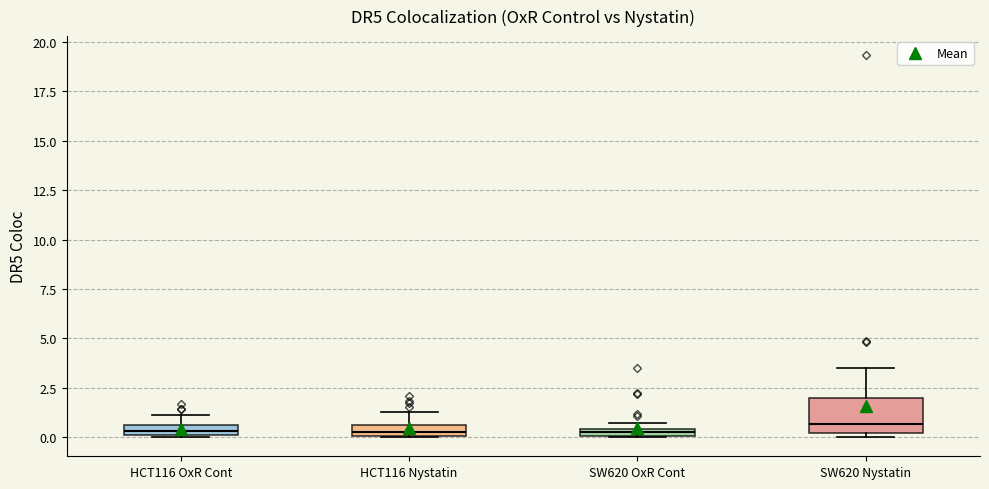

Which box is the tallest, from its lower edge to its upper edge?

SW620 Nystatin